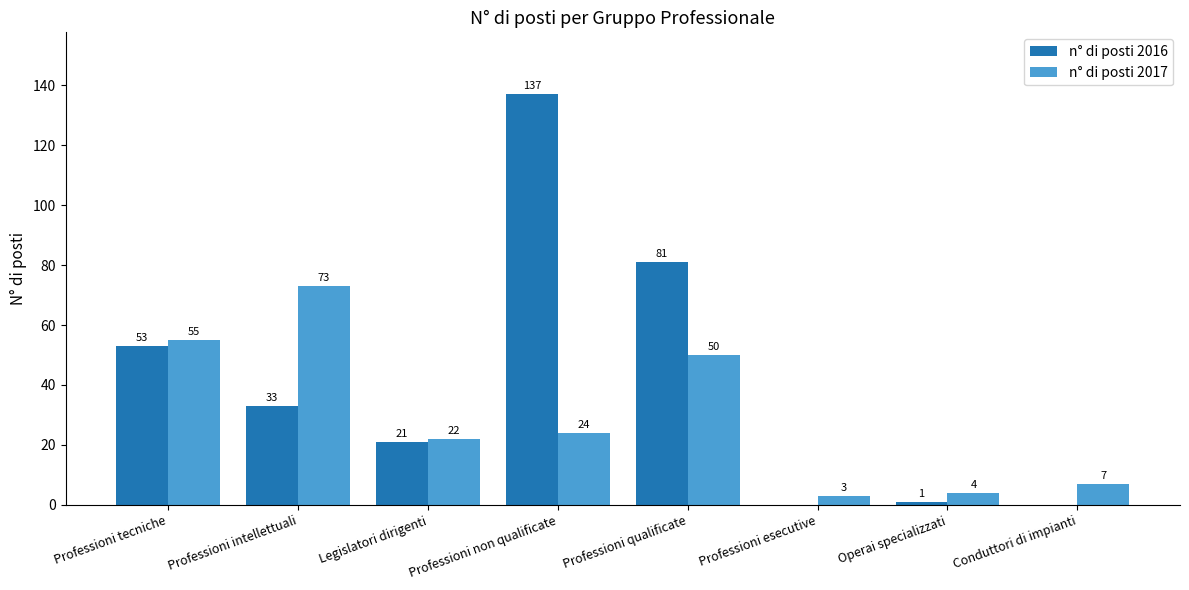

What is the total value across all series at Conduttori di impianti?

7